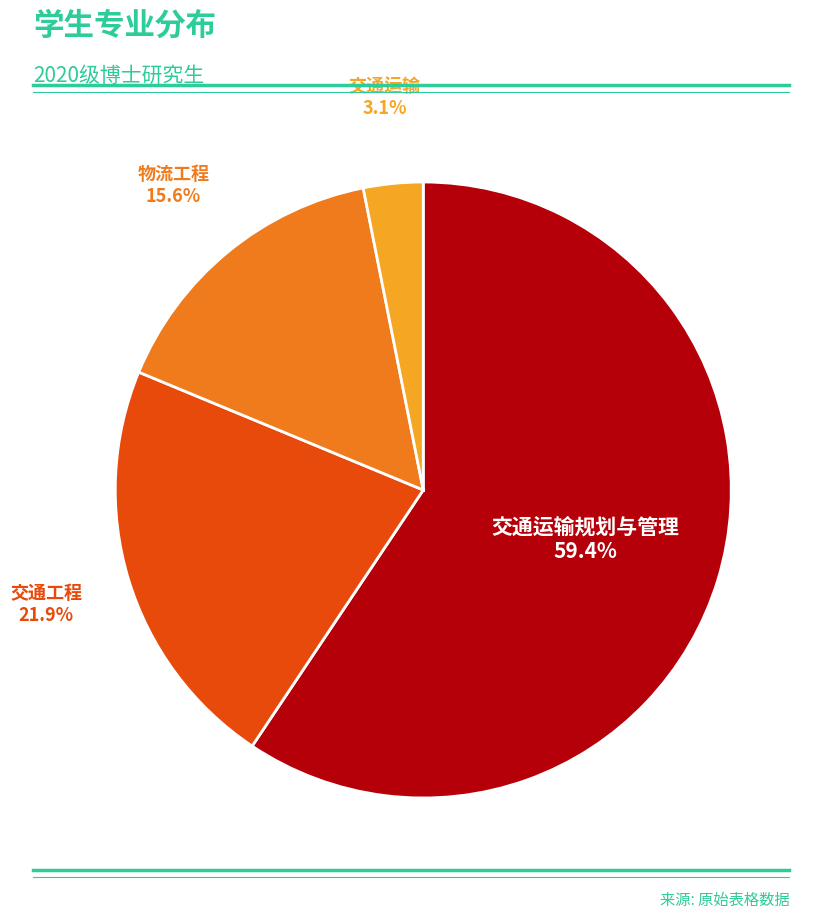

Is there a majority slice in this chart?

Yes